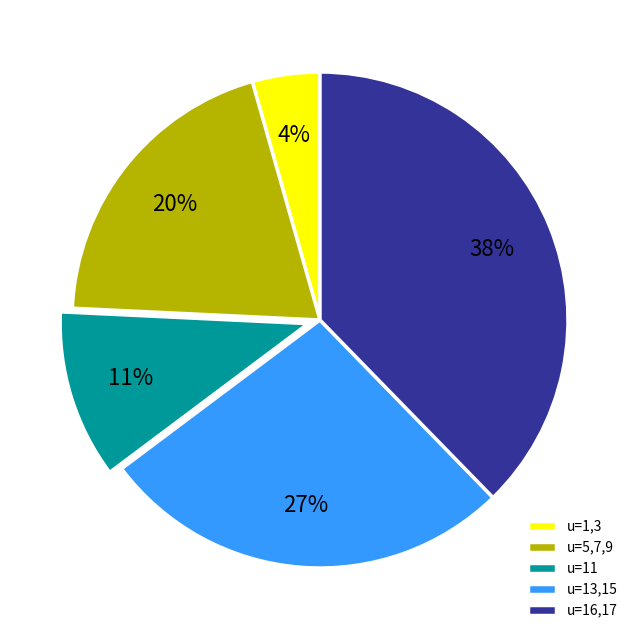

Is there any slice that represents more than half of the pie?

No